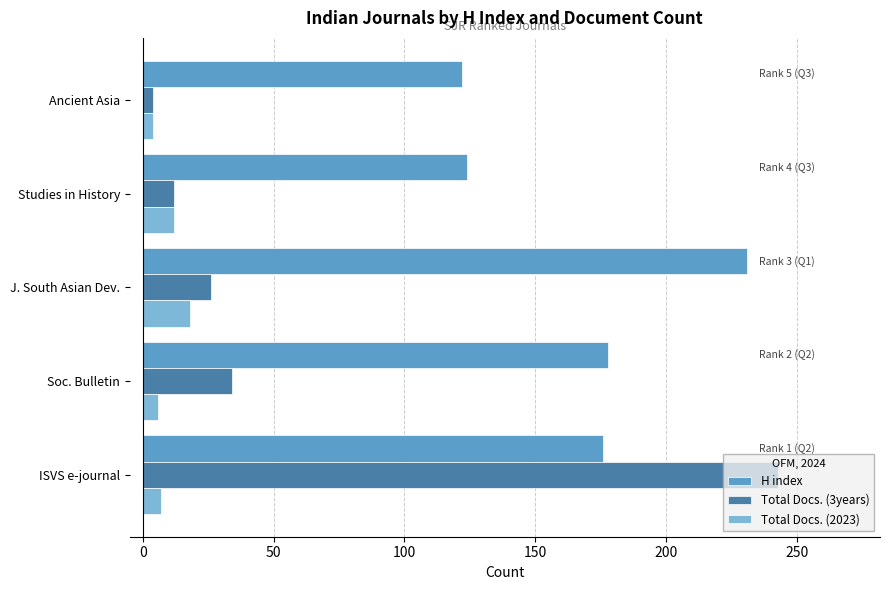

Rank the series by their average value, from lowest to highest.

Total Docs. (2023), Total Docs. (3years), H index